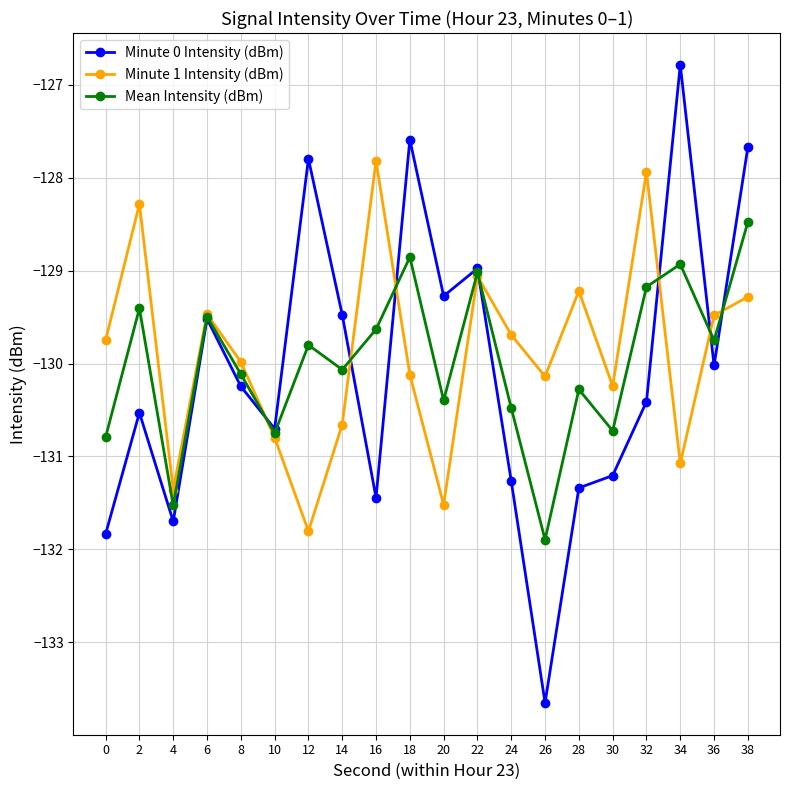

At which category does Minute 1 Intensity (dBm) reach its first local valley?

4